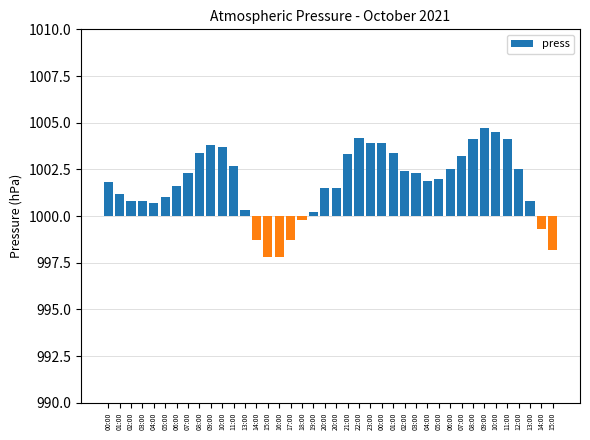

What is the change in value from 10:00 to 01:00?

-0.3